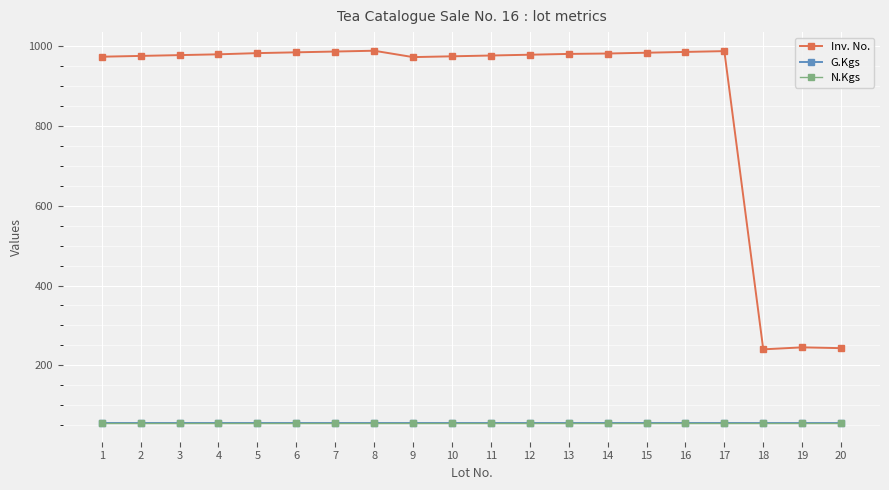

What is the lowest value of the Inv. No. series?

240.0